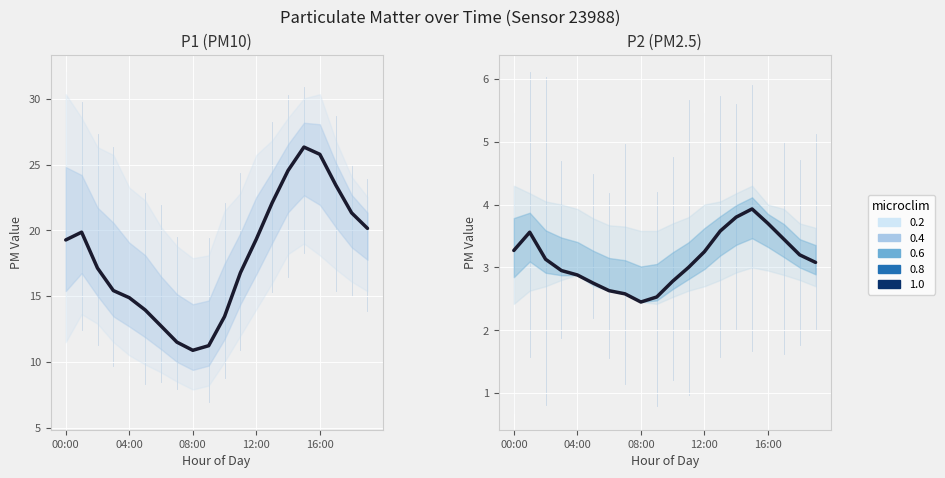

True or false: P1 (PM10) and P2 (PM2.5) cross at least once.

False